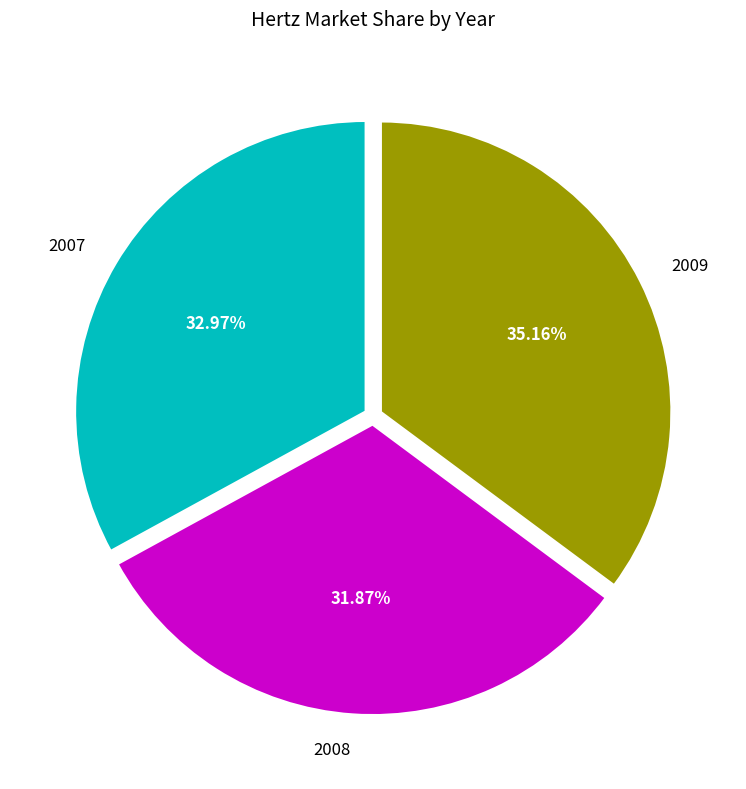

How many slices are in this pie chart?

3